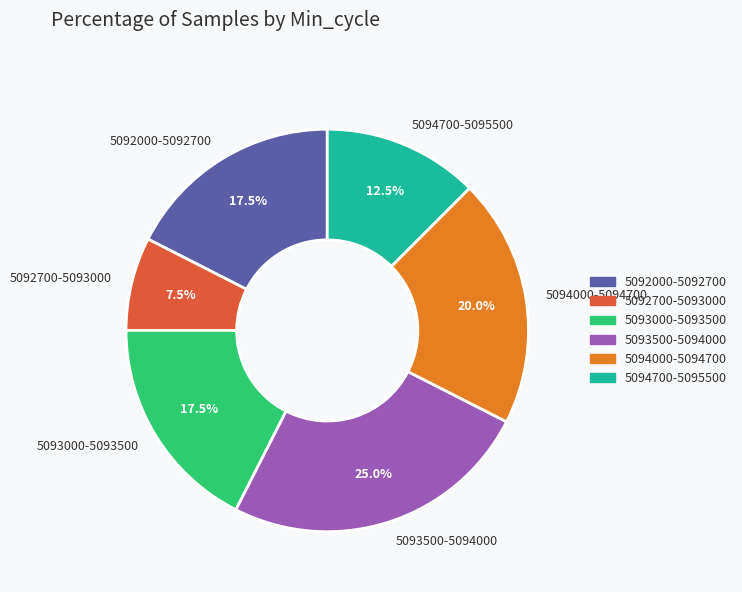

Is there a majority slice in this chart?

No